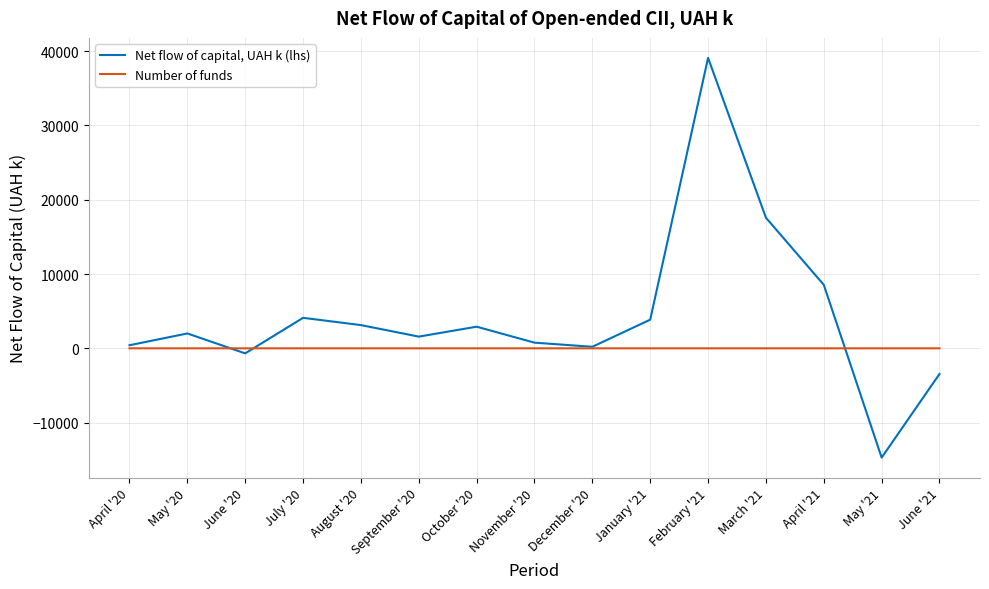

At which category is the sum across all series the highest?

February '21